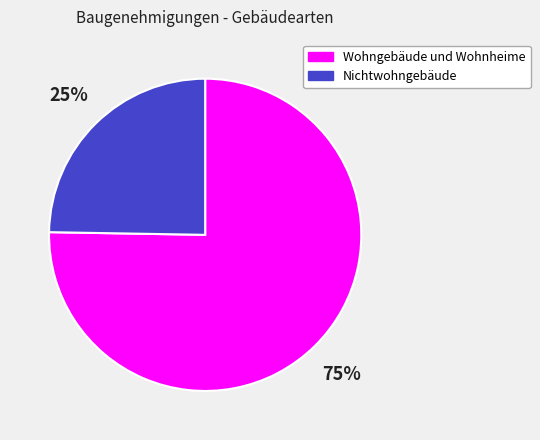

Between Wohngebäude und Wohnheime and Nichtwohngebäude, which is larger?

Wohngebäude und Wohnheime